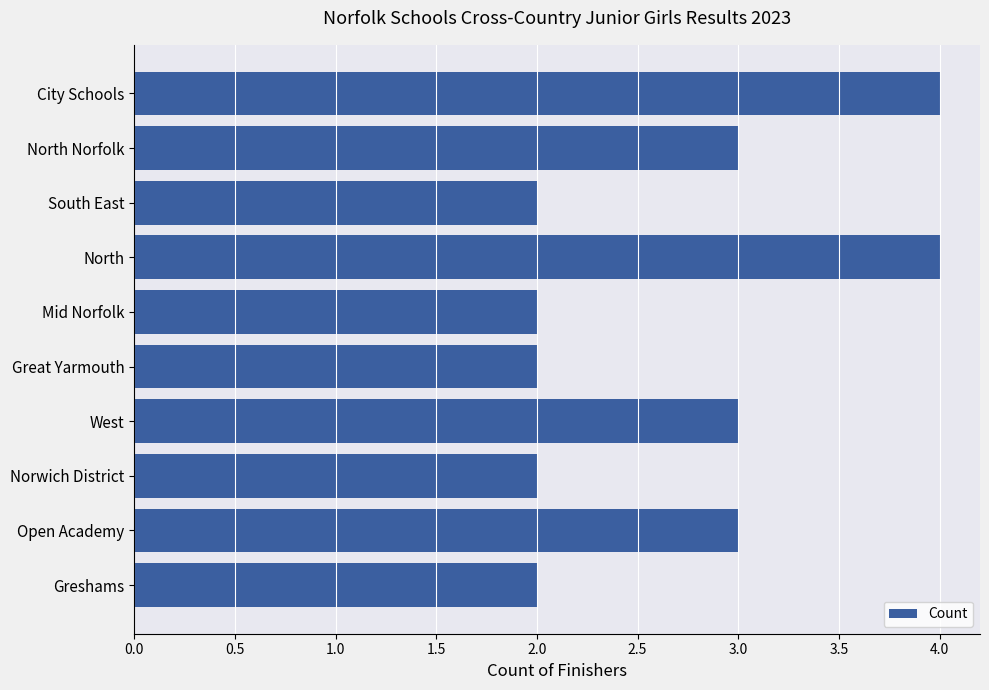

Which has a higher value, North or Open Academy?

North